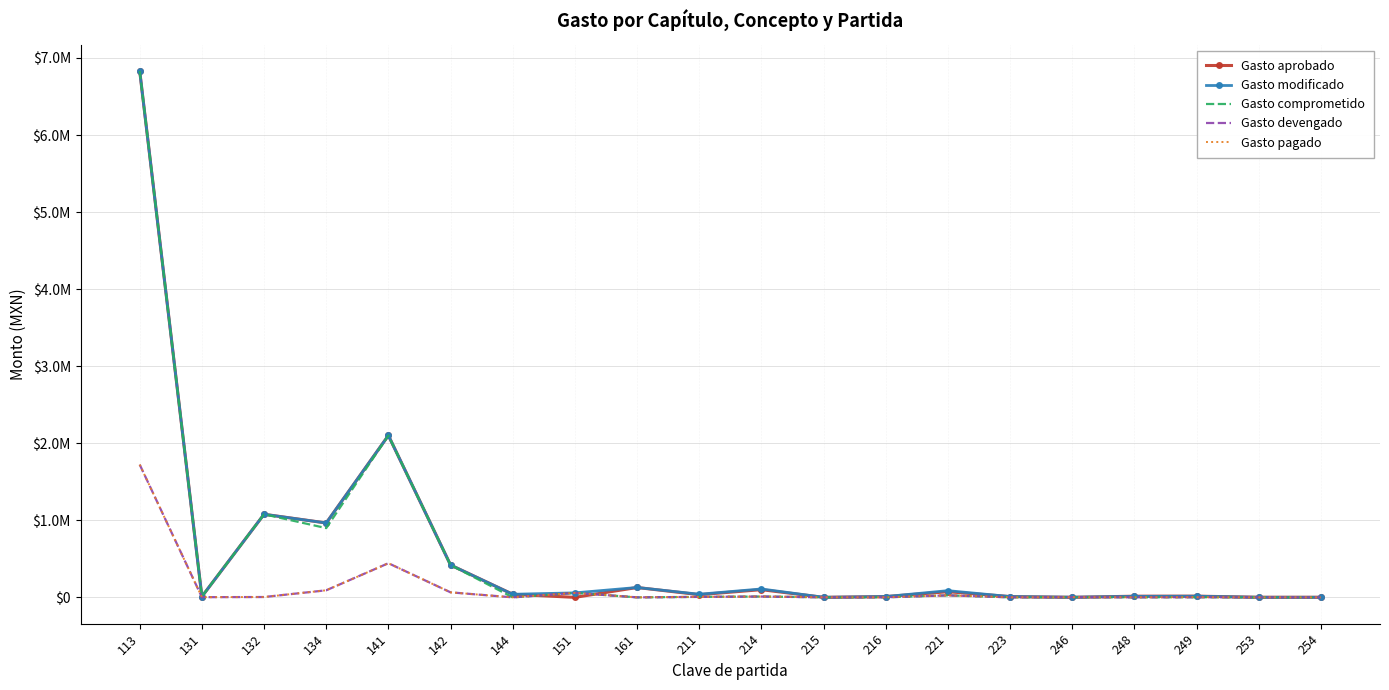

Which series has the widest spread of values?

Gasto aprobado